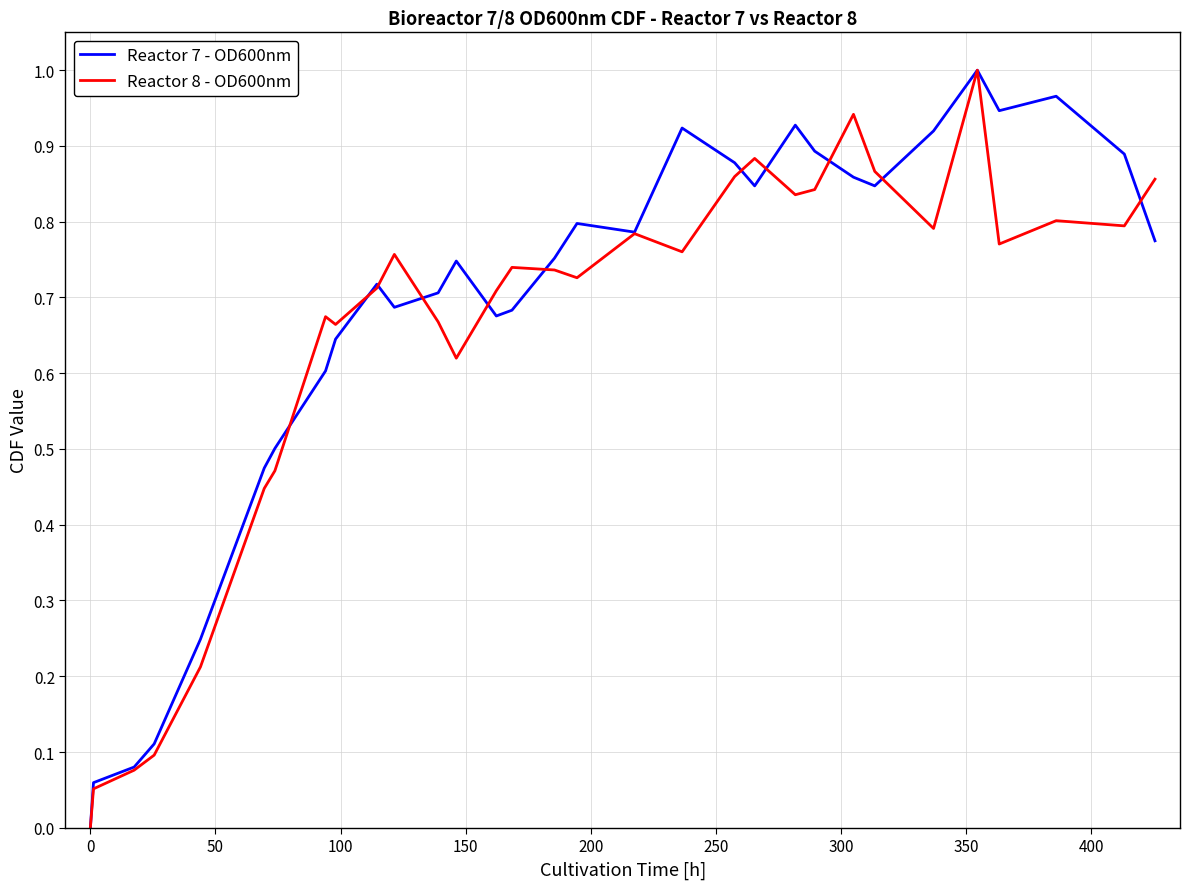

Does the chart have visible grid lines?

Yes